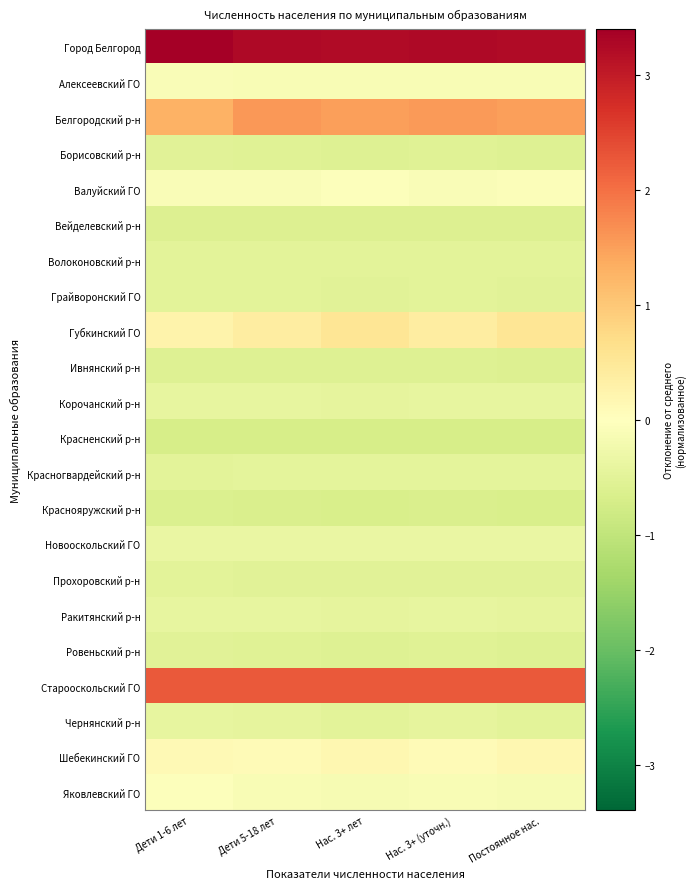

Reading left to right, transcribe all the data shown in this chart.

Город Белгород: Дети 1-6 лет=3.4	Дети 5-18 лет=3.2	Нас. 3+ лет=3.2	Нас. 3+ (уточн.)=3.3	Постоянное нас.=3.2
Алексеевский ГО: Дети 1-6 лет=-0.1	Дети 5-18 лет=-0.1	Нас. 3+ лет=-0.1	Нас. 3+ (уточн.)=-0.1	Постоянное нас.=-0.1
Белгородский р-н: Дети 1-6 лет=1.3	Дети 5-18 лет=1.6	Нас. 3+ лет=1.5	Нас. 3+ (уточн.)=1.6	Постоянное нас.=1.5
Борисовский р-н: Дети 1-6 лет=-0.5	Дети 5-18 лет=-0.6	Нас. 3+ лет=-0.6	Нас. 3+ (уточн.)=-0.5	Постоянное нас.=-0.6
Валуйский ГО: Дети 1-6 лет=-0.1	Дети 5-18 лет=-0.1	Нас. 3+ лет=-0.1	Нас. 3+ (уточн.)=-0.1	Постоянное нас.=-0.1
Вейделевский р-н: Дети 1-6 лет=-0.6	Дети 5-18 лет=-0.6	Нас. 3+ лет=-0.6	Нас. 3+ (уточн.)=-0.6	Постоянное нас.=-0.6
Волоконовский р-н: Дети 1-6 лет=-0.5	Дети 5-18 лет=-0.5	Нас. 3+ лет=-0.5	Нас. 3+ (уточн.)=-0.5	Постоянное нас.=-0.5
Грайворонский ГО: Дети 1-6 лет=-0.5	Дети 5-18 лет=-0.5	Нас. 3+ лет=-0.5	Нас. 3+ (уточн.)=-0.5	Постоянное нас.=-0.5
Губкинский ГО: Дети 1-6 лет=0.3	Дети 5-18 лет=0.4	Нас. 3+ лет=0.6	Нас. 3+ (уточн.)=0.4	Постоянное нас.=0.5
Ивнянский р-н: Дети 1-6 лет=-0.6	Дети 5-18 лет=-0.6	Нас. 3+ лет=-0.6	Нас. 3+ (уточн.)=-0.6	Постоянное нас.=-0.6
Корочанский р-н: Дети 1-6 лет=-0.4	Дети 5-18 лет=-0.4	Нас. 3+ лет=-0.4	Нас. 3+ (уточн.)=-0.4	Постоянное нас.=-0.4
Красненский р-н: Дети 1-6 лет=-0.7	Дети 5-18 лет=-0.7	Нас. 3+ лет=-0.7	Нас. 3+ (уточн.)=-0.7	Постоянное нас.=-0.7
Красногвардейский р-н: Дети 1-6 лет=-0.5	Дети 5-18 лет=-0.5	Нас. 3+ лет=-0.5	Нас. 3+ (уточн.)=-0.5	Постоянное нас.=-0.5
Краснояружский р-н: Дети 1-6 лет=-0.6	Дети 5-18 лет=-0.6	Нас. 3+ лет=-0.7	Нас. 3+ (уточн.)=-0.6	Постоянное нас.=-0.7
Новооскольский ГО: Дети 1-6 лет=-0.4	Дети 5-18 лет=-0.4	Нас. 3+ лет=-0.4	Нас. 3+ (уточн.)=-0.4	Постоянное нас.=-0.4
Прохоровский р-н: Дети 1-6 лет=-0.5	Дети 5-18 лет=-0.5	Нас. 3+ лет=-0.5	Нас. 3+ (уточн.)=-0.5	Постоянное нас.=-0.5
Ракитянский р-н: Дети 1-6 лет=-0.4	Дети 5-18 лет=-0.4	Нас. 3+ лет=-0.4	Нас. 3+ (уточн.)=-0.4	Постоянное нас.=-0.4
Ровеньский р-н: Дети 1-6 лет=-0.5	Дети 5-18 лет=-0.5	Нас. 3+ лет=-0.6	Нас. 3+ (уточн.)=-0.5	Постоянное нас.=-0.6
Старооскольский ГО: Дети 1-6 лет=2.2	Дети 5-18 лет=2.2	Нас. 3+ лет=2.2	Нас. 3+ (уточн.)=2.2	Постоянное нас.=2.2
Чернянский р-н: Дети 1-6 лет=-0.4	Дети 5-18 лет=-0.4	Нас. 3+ лет=-0.5	Нас. 3+ (уточн.)=-0.4	Постоянное нас.=-0.5
Шебекинский ГО: Дети 1-6 лет=0.1	Дети 5-18 лет=0.1	Нас. 3+ лет=0.2	Нас. 3+ (уточн.)=0.1	Постоянное нас.=0.2
Яковлевский ГО: Дети 1-6 лет=-0.0	Дети 5-18 лет=-0.1	Нас. 3+ лет=-0.1	Нас. 3+ (уточн.)=-0.1	Постоянное нас.=-0.1